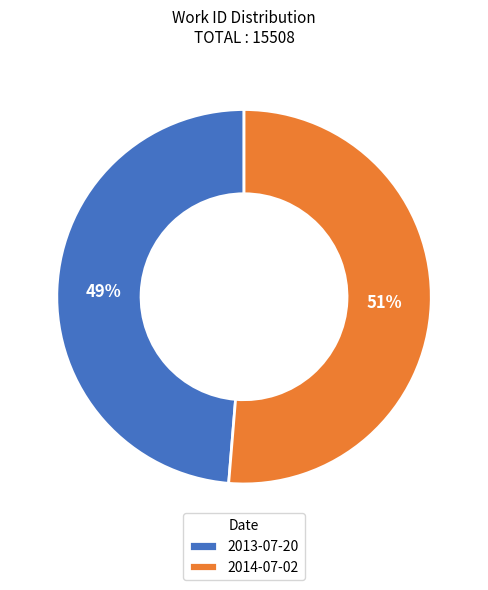

Is there a majority slice in this chart?

Yes